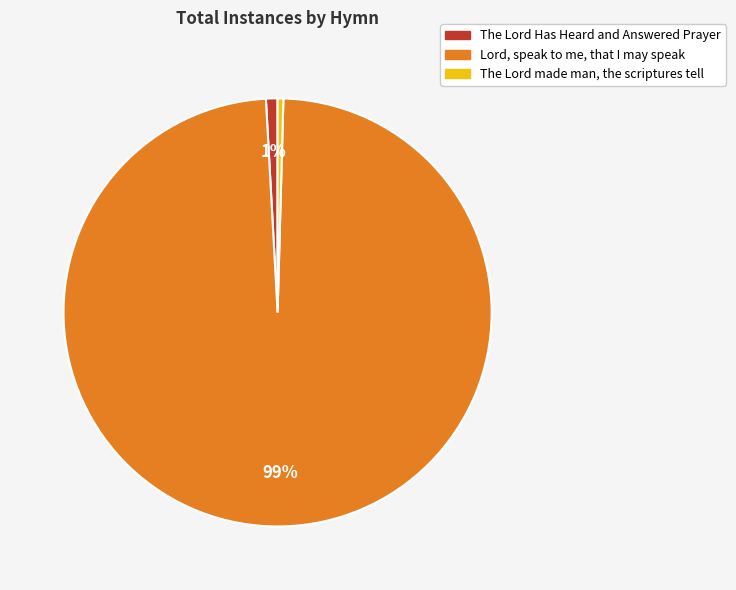

Count the number of slices in the pie.

3